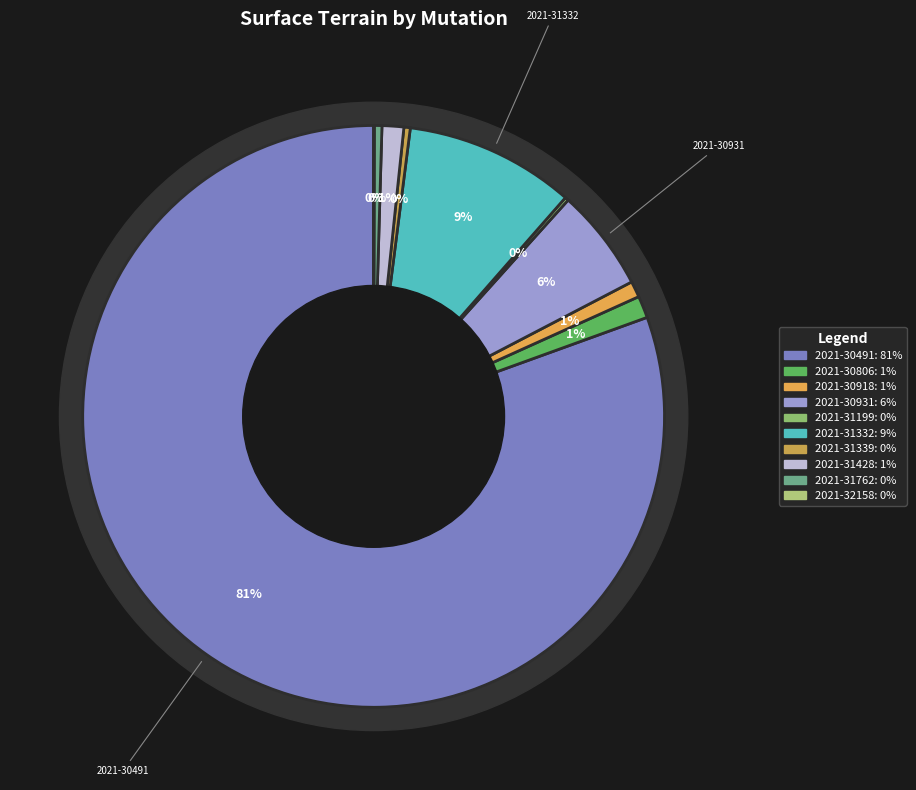

The 2021-30918 slice represents 8% of the pie. True or false?

False